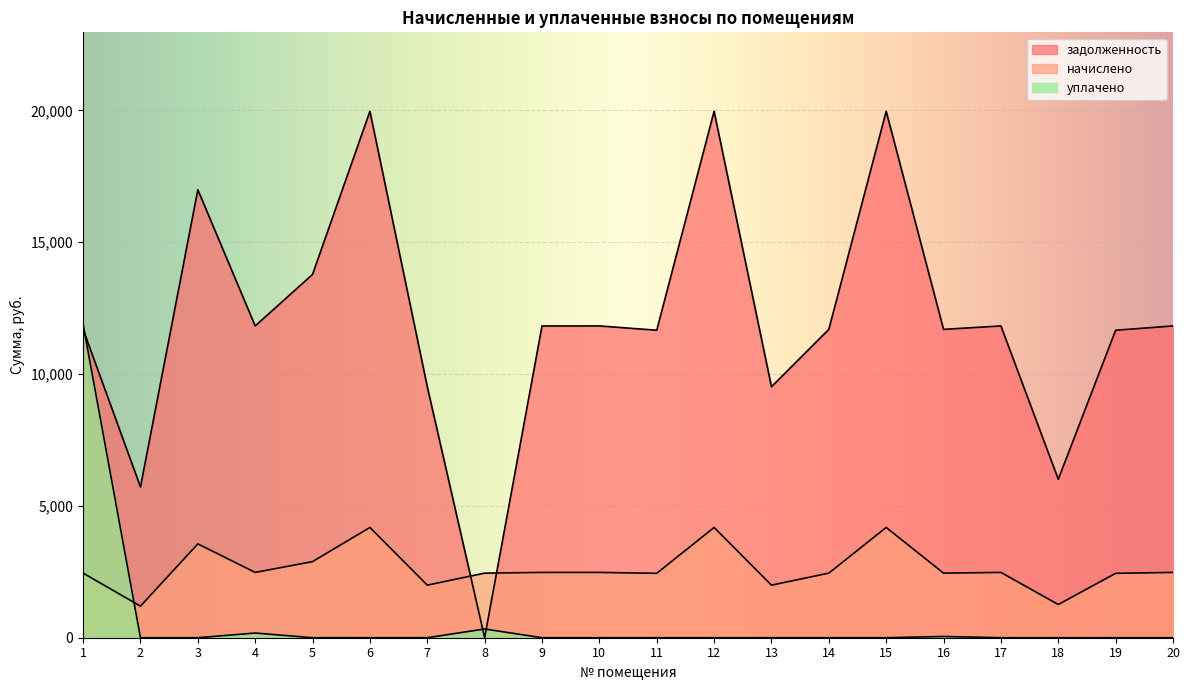

Rank the series by their maximum value, from highest to lowest.

задолженность, уплачено, начислено